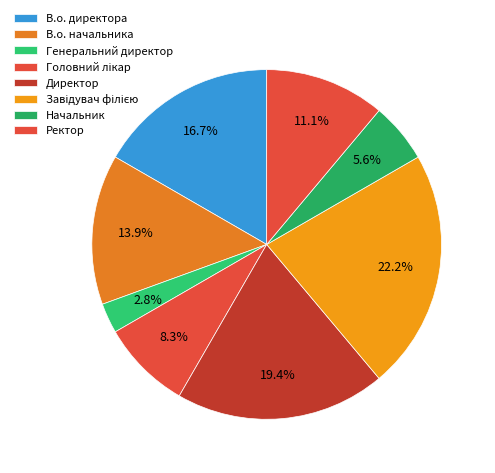

Do Головний лікар and Генеральний директор together represent more than half of the pie?

No